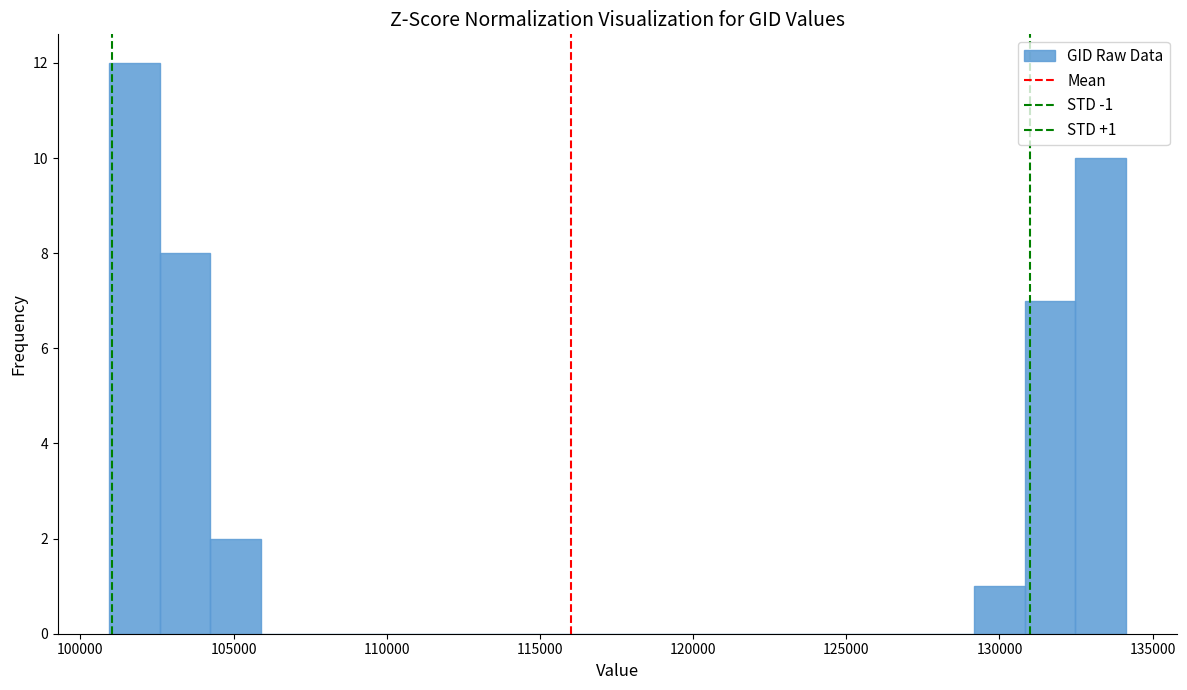

Around what value on the x-axis is the tallest bar? Give the approximate position of its centre, as read against the axis.

102000